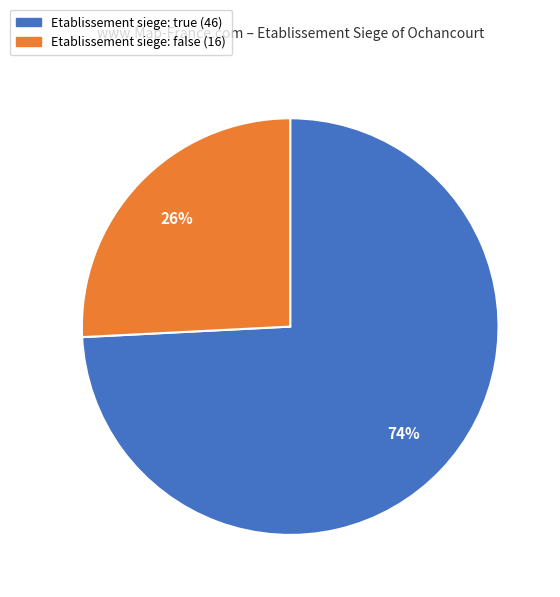

To the nearest percent, what is the difference between the largest and smallest slice percentages?

48%